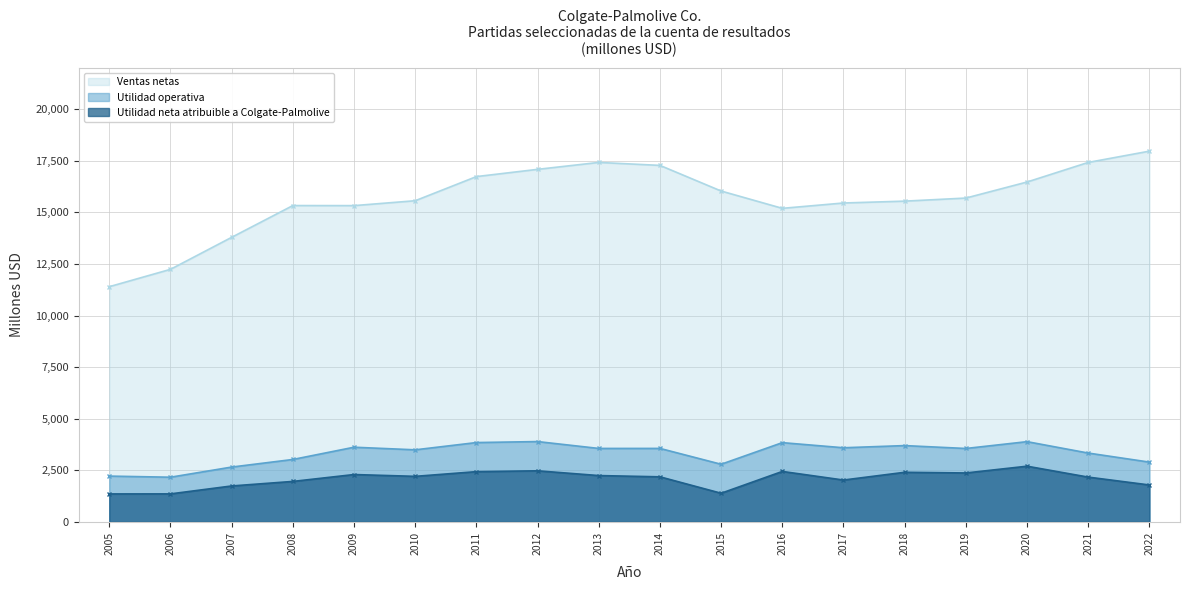

What is the difference between the Ventas netas values at 2010 and 2016?

369